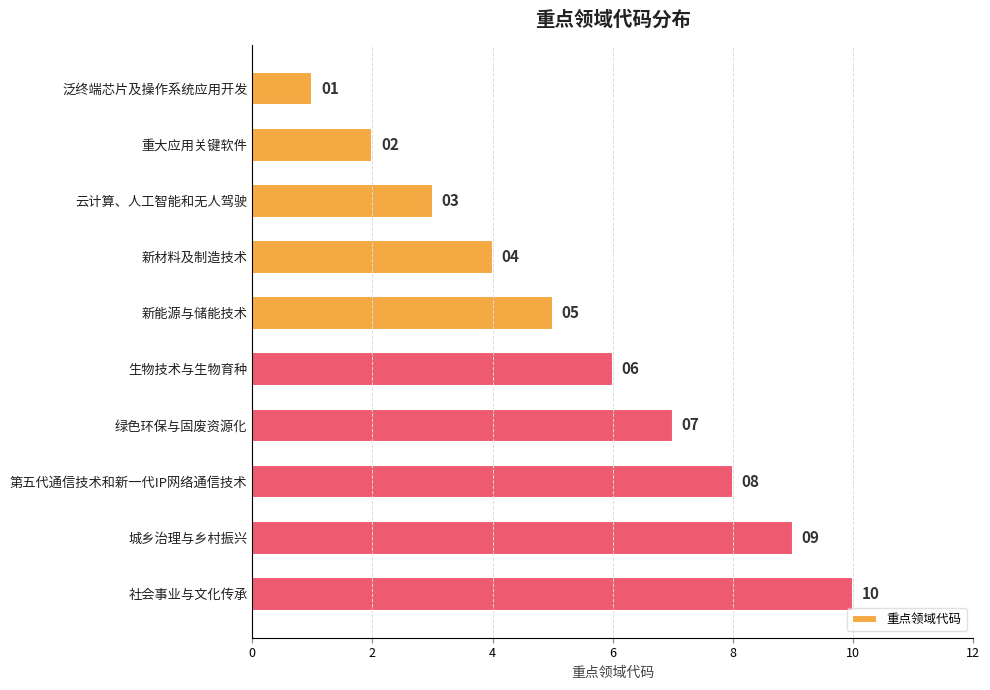

Rank the categories by value from highest to lowest.

社会事业与文化传承, 城乡治理与乡村振兴, 第五代通信技术和新一代IP网络通信技术, 绿色环保与固废资源化, 生物技术与生物育种, 新能源与储能技术, 新材料及制造技术, 云计算、人工智能和无人驾驶, 重大应用关键软件, 泛终端芯片及操作系统应用开发